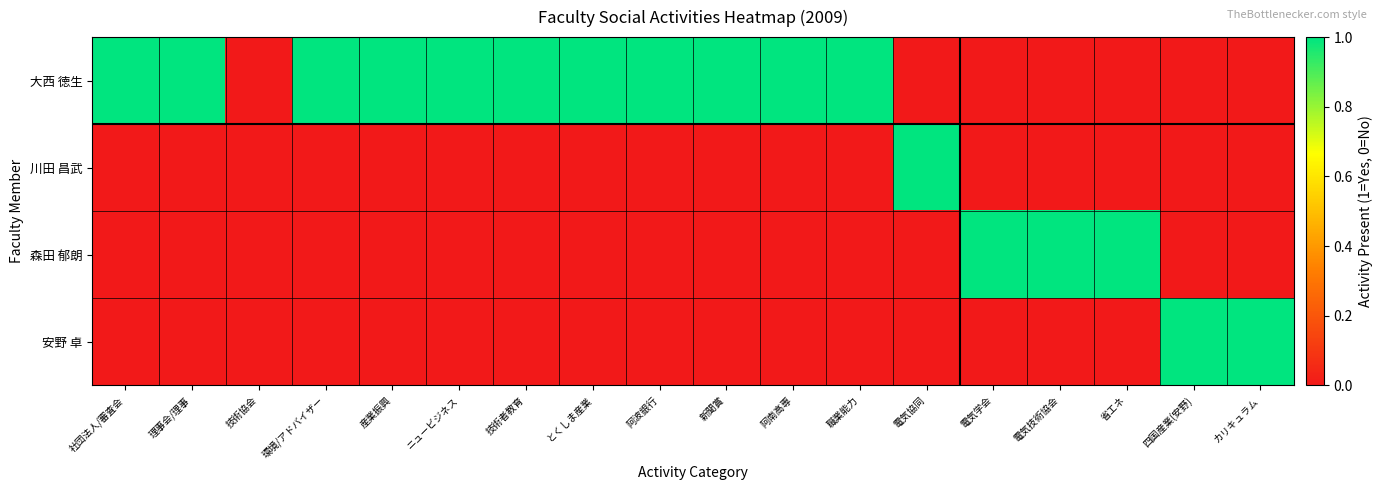

Which series changed the most between 阿南高専 and 職業能力?

大西 徳生